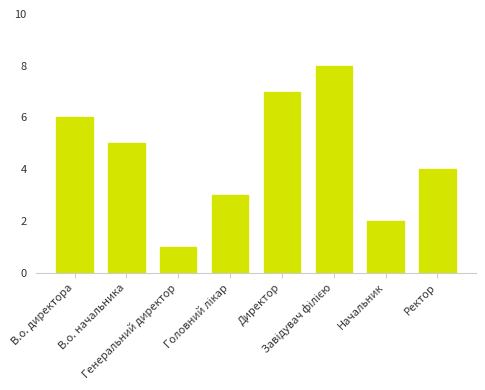

What is the greatest value displayed?

8